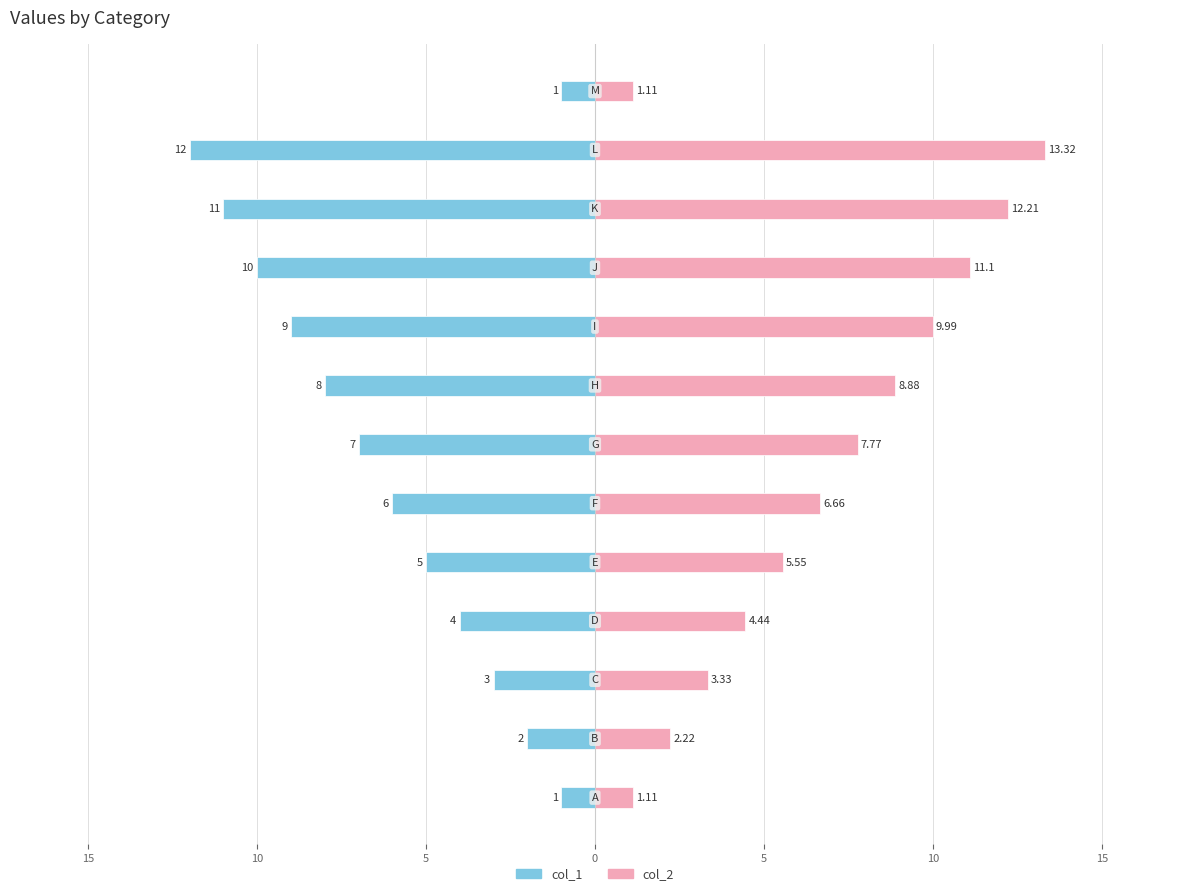

What is the sum of all col_2 values?

87.7